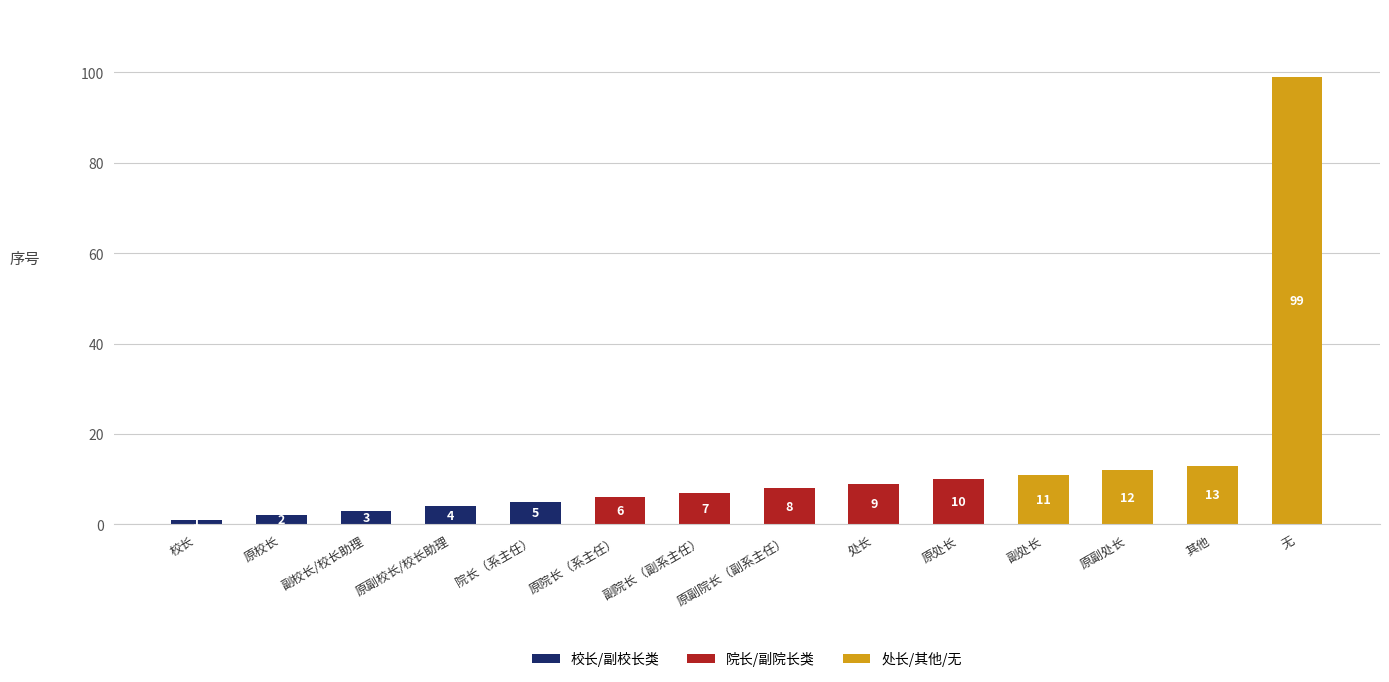

Is it true that the value at 副校长/校长助理 is 5?

False